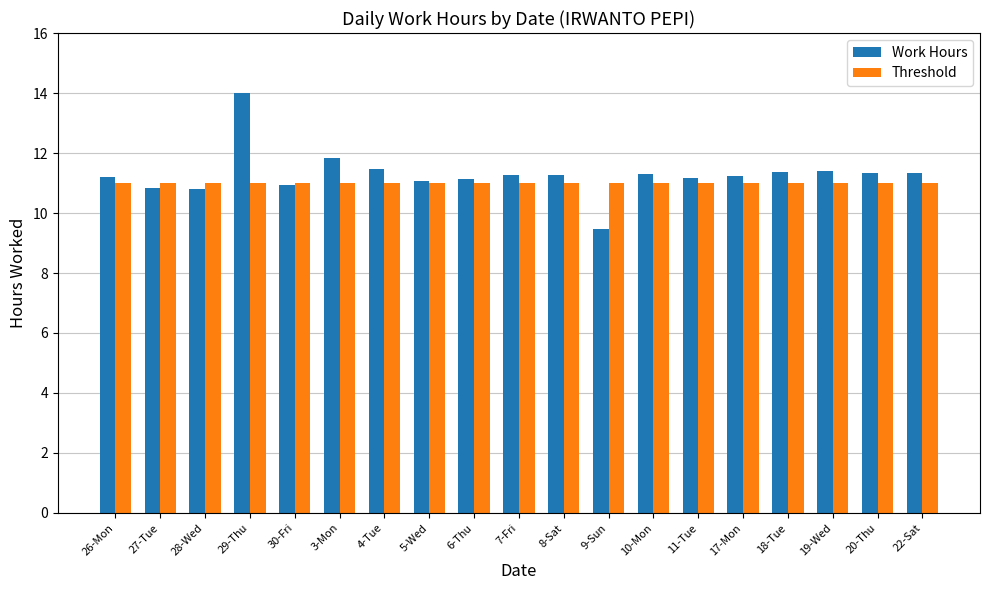

Is the value of Threshold at 6-Thu greater than the value of Work Hours at 3-Mon?

No